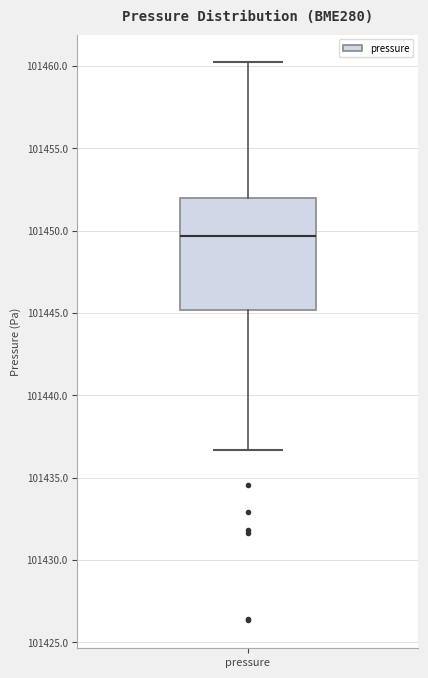

Where does the upper whisker of the box for pressure end on the y-axis? The values are not printed on the chart, so give them approximately, as read against the axis.

101460.0